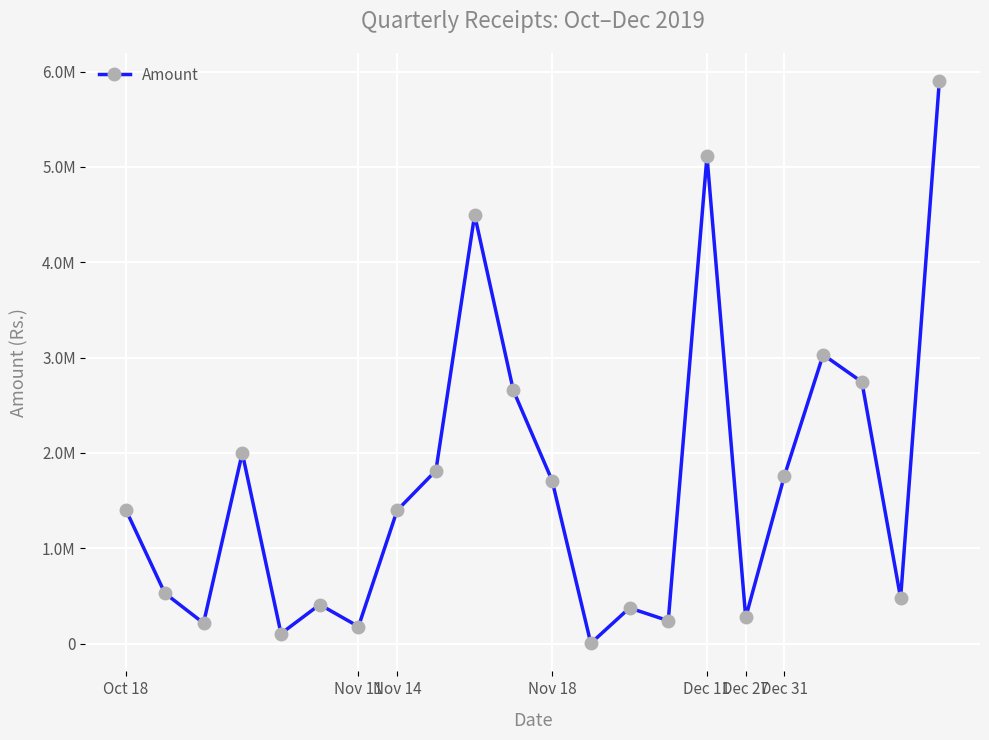

Does the chart have visible grid lines?

Yes